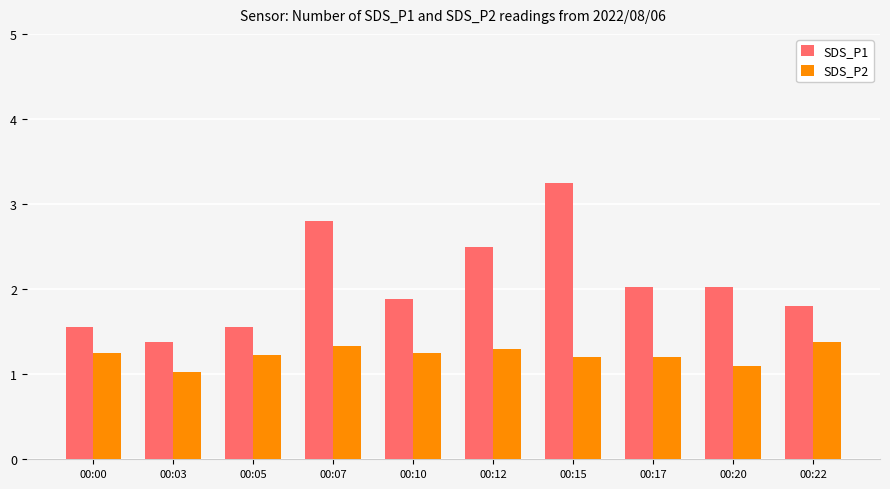

How many bars are there in total?

20